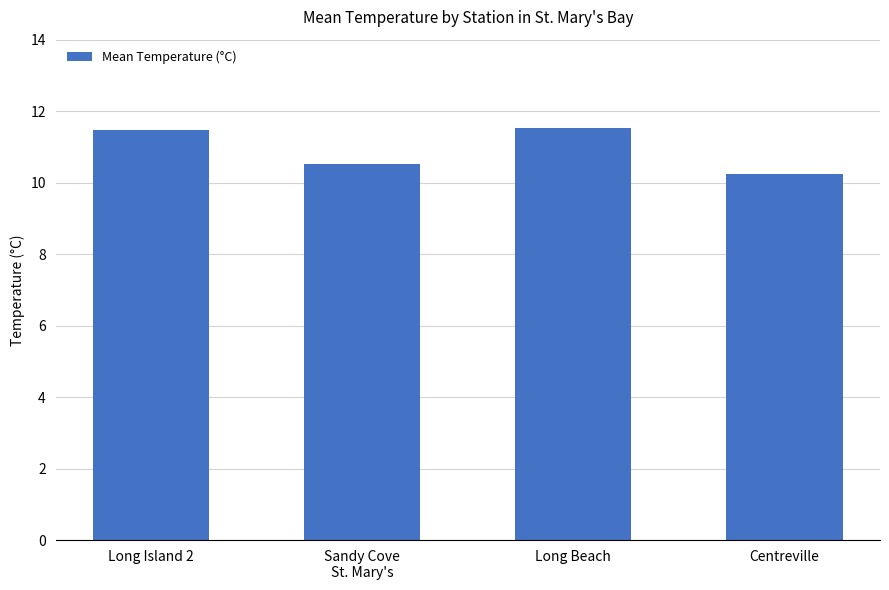

What is the difference between the values at Sandy Cove
St. Mary's and Long Beach?

1.0